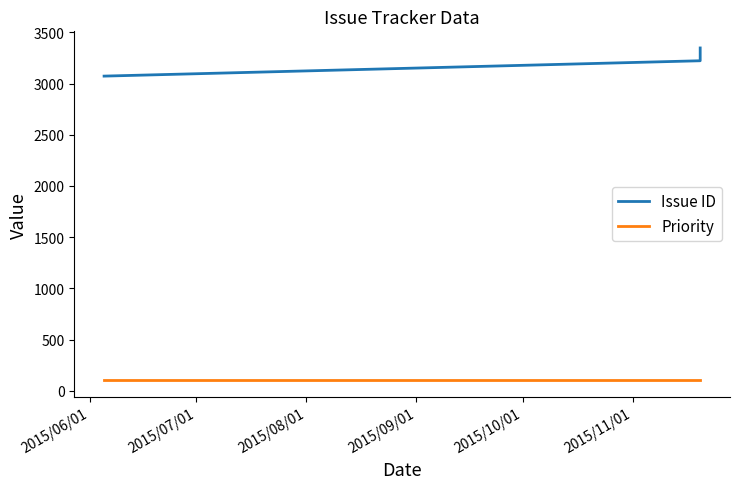

What is the greatest value displayed?

3348